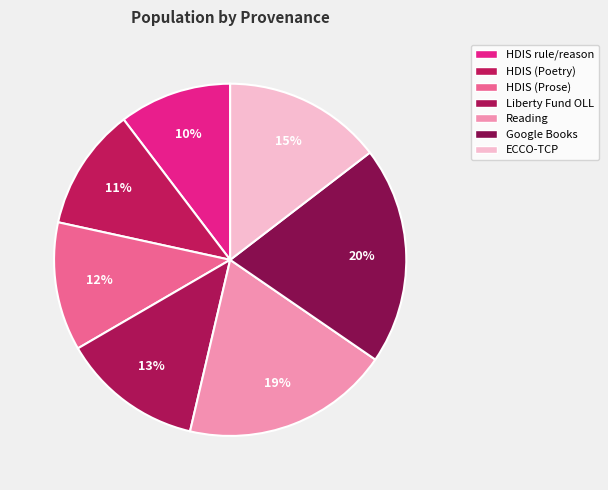

To the nearest percent, what is the average slice percentage?

14%